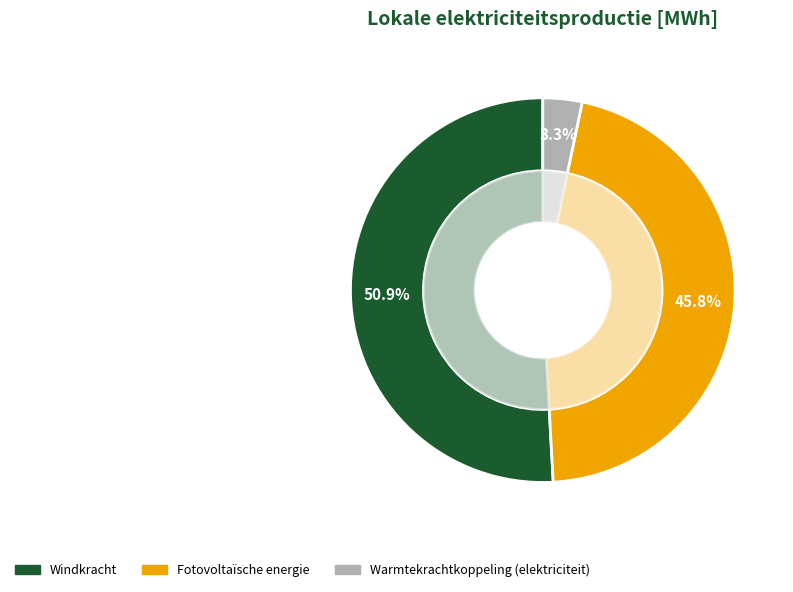

To the nearest percent, what is the difference between the Warmtekrachtkoppeling (elektriciteit) and Fotovoltaïsche energie slice percentages?

43%